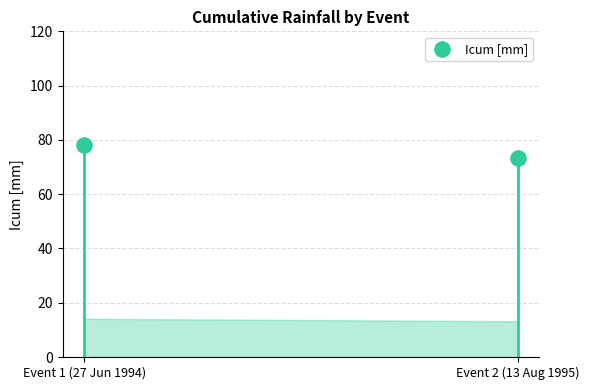

What is the ratio of the value at Event 1 (27 Jun 1994) to the value at Event 2 (13 Aug 1995)?

1.1